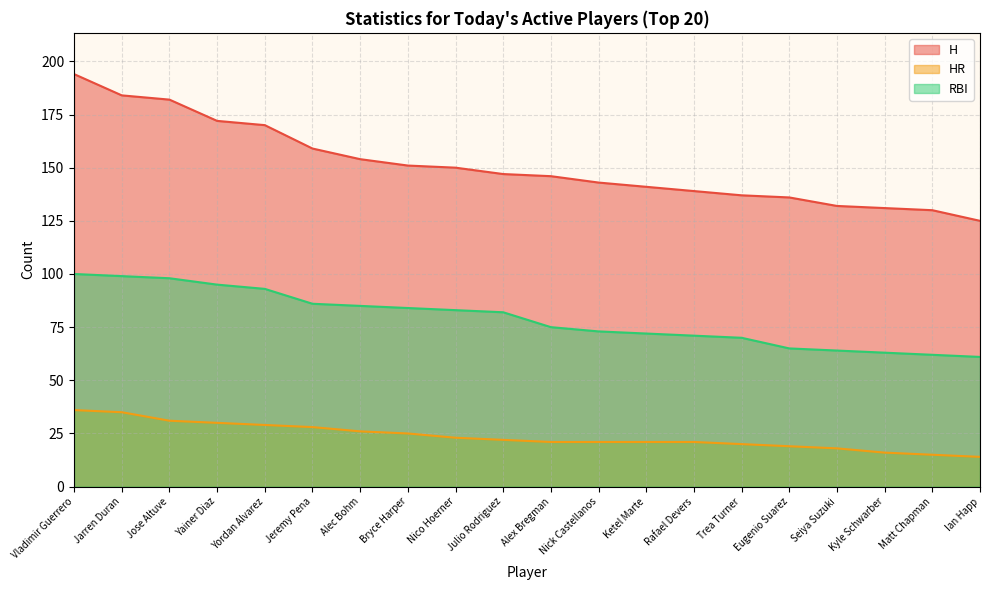

What is the difference between the maximum and second lowest values in the HR series?

21